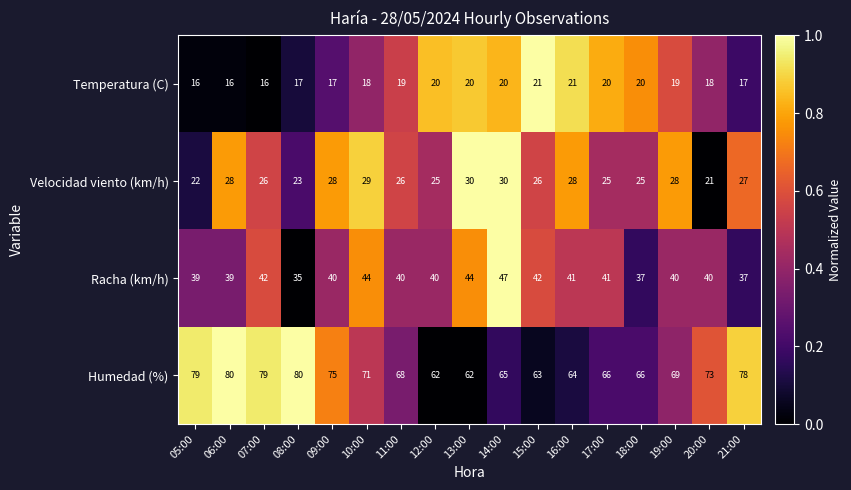

Count the number of data series in this chart.

4